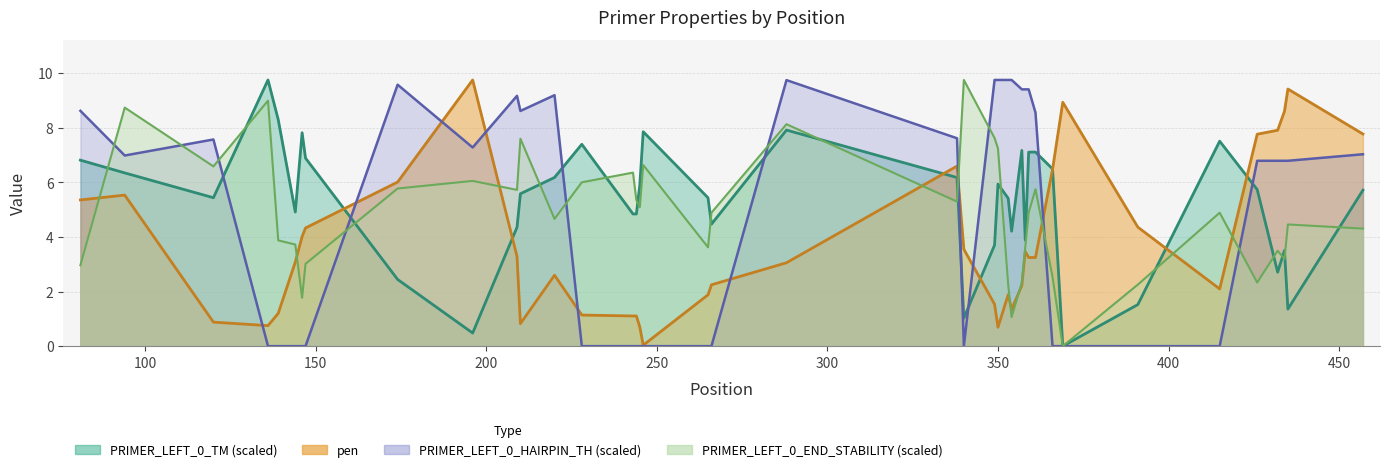

Rank the series by their maximum value, from lowest to highest.

pen, PRIMER_LEFT_0_TM, PRIMER_LEFT_0_END_STABILITY, PRIMER_LEFT_0_HAIRPIN_TH